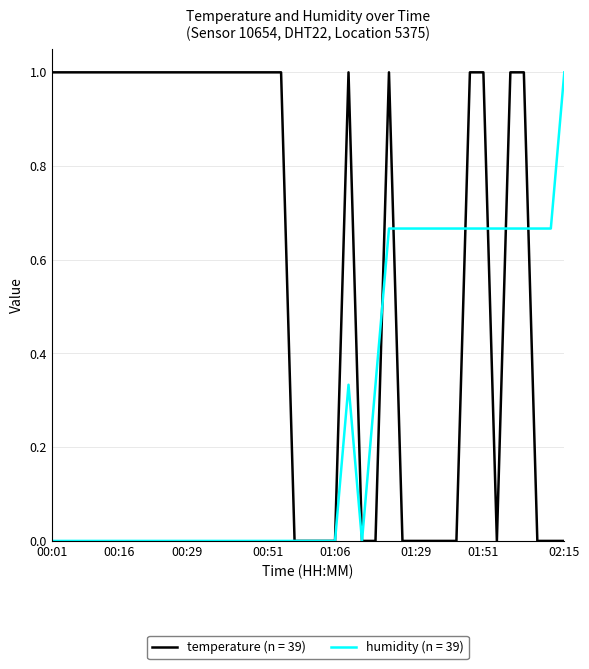

What is the maximum value for temperature (n = 39)?

1.0